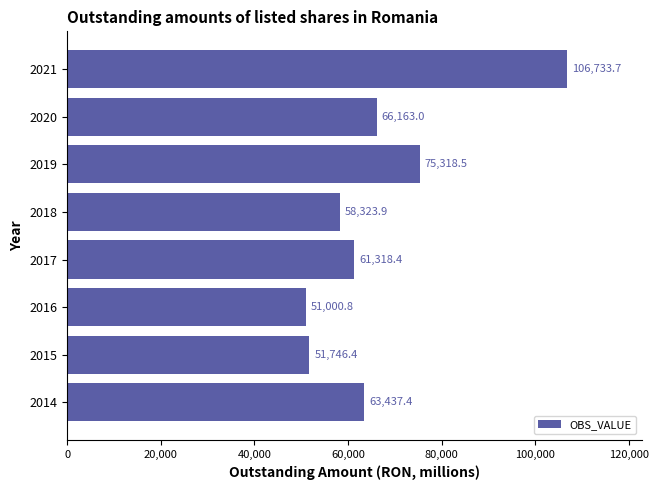

What is the difference between the maximum and minimum values?

55732.9